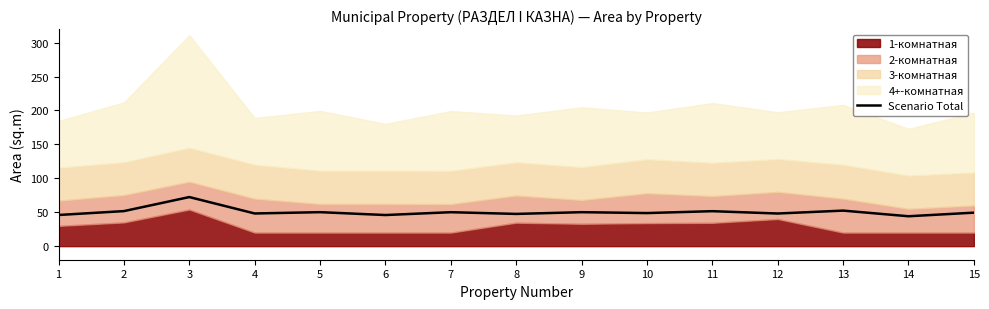

Which category has the highest value across all series?

3